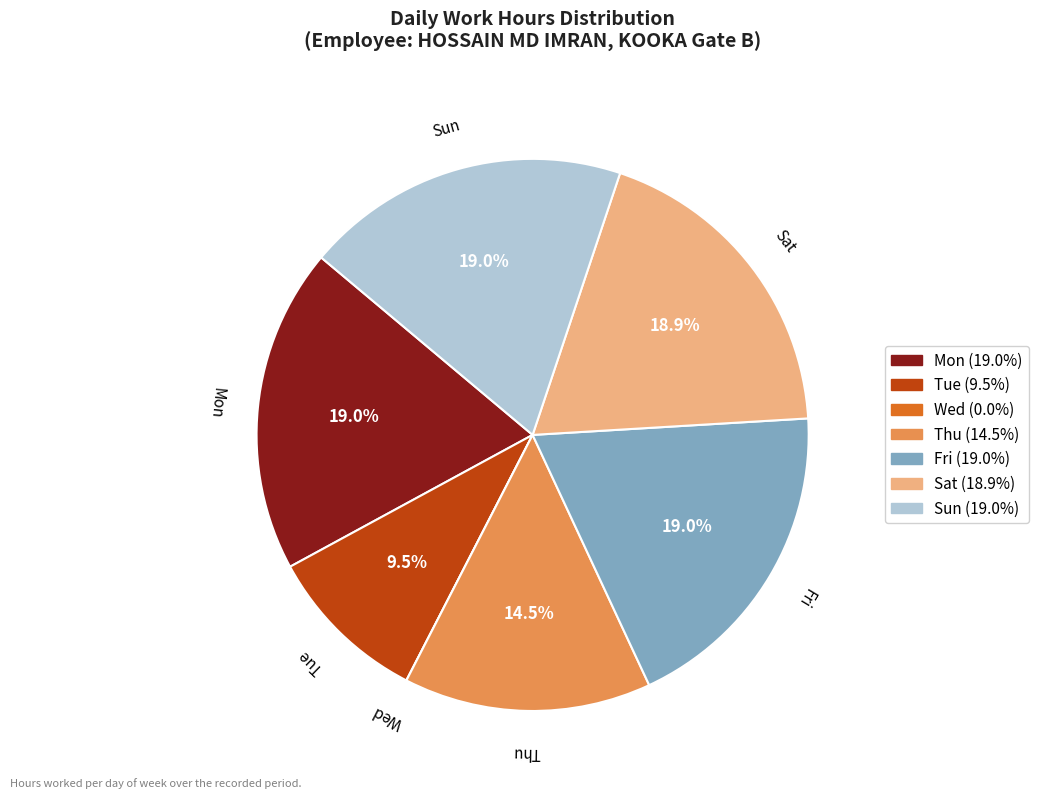

Is there any slice that represents more than half of the pie?

No